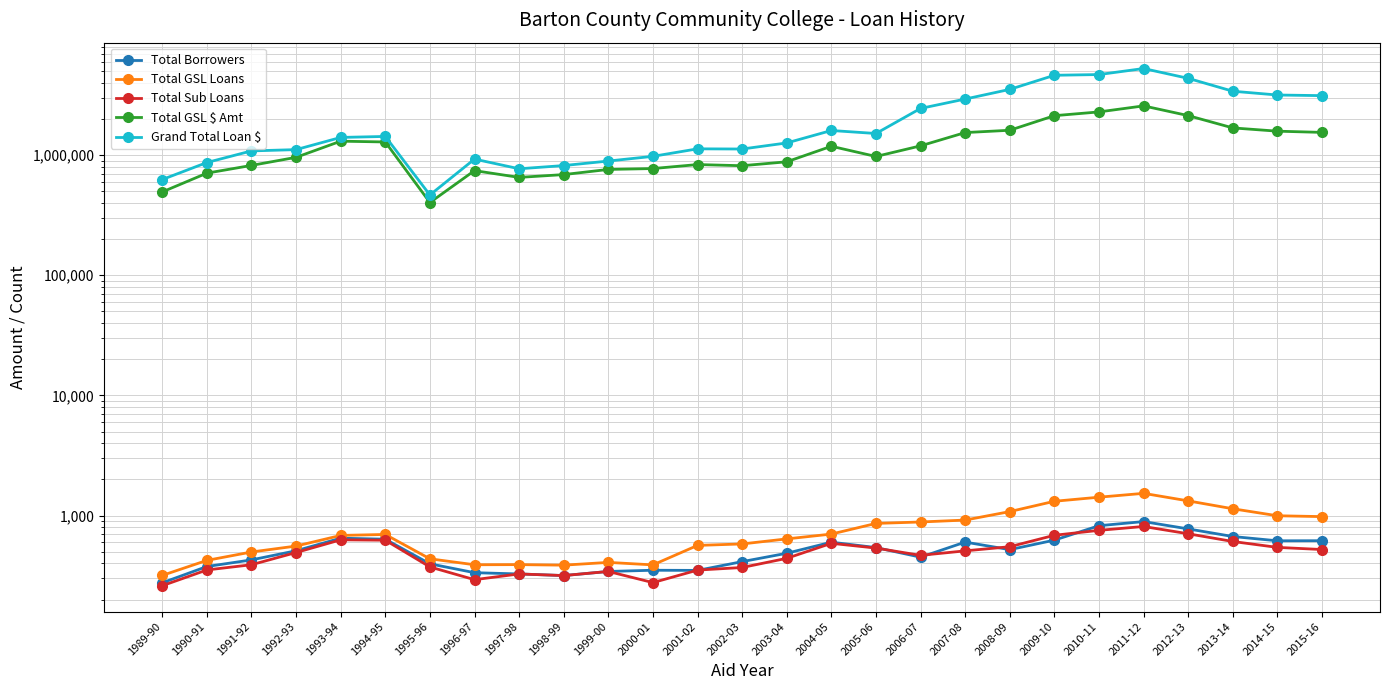

What is the lowest value of the Total Borrowers series?

276